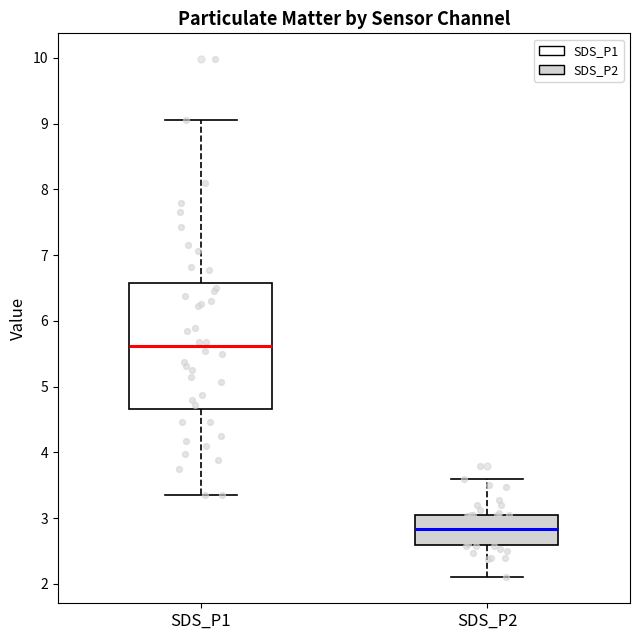

Reading left to right, read every box against the y-axis: the position of its median line, the range the box covers, and the ends of its whiskers. The values are not printed on the chart, so give them approximately, as read against the axis.

SDS_P1: median 5.6, box 4.7 to 6.6, whiskers 3.4 to 9.1
SDS_P2: median 2.8, box 2.6 to 3.1, whiskers 2.1 to 3.6